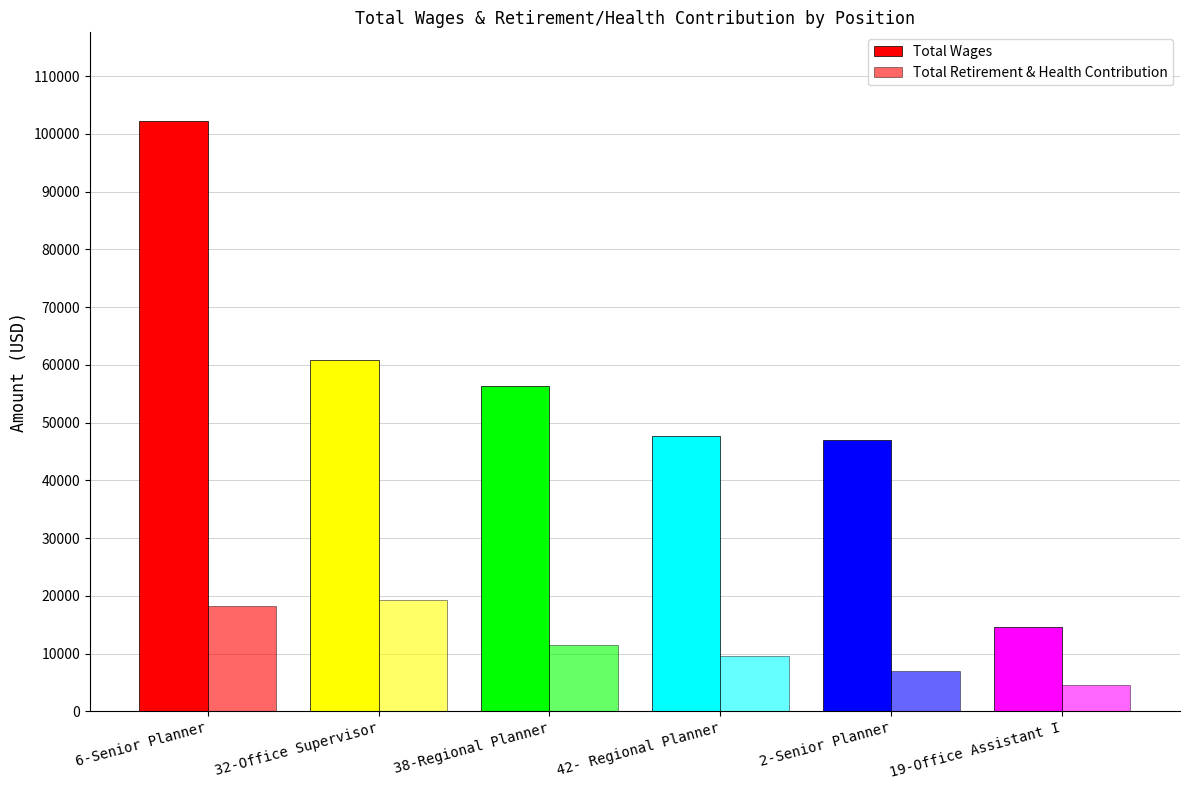

Rank the series by their maximum value, from highest to lowest.

Total Wages, Total Retirement & Health Contribution